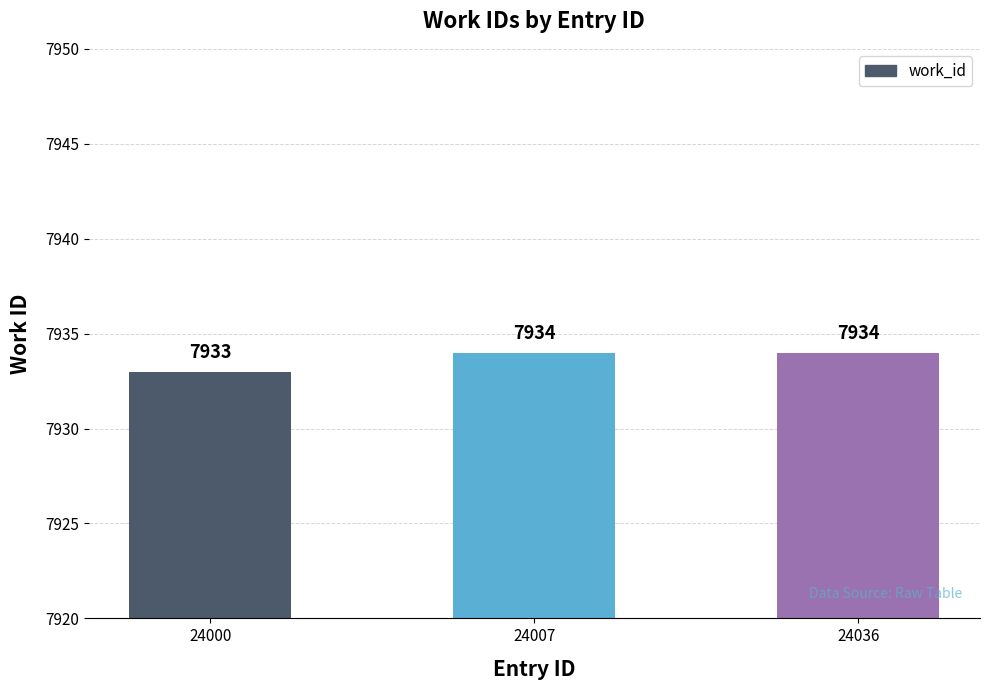

Reading left to right, extract all data points from this chart.

24000=7933	24007=7934	24036=7934